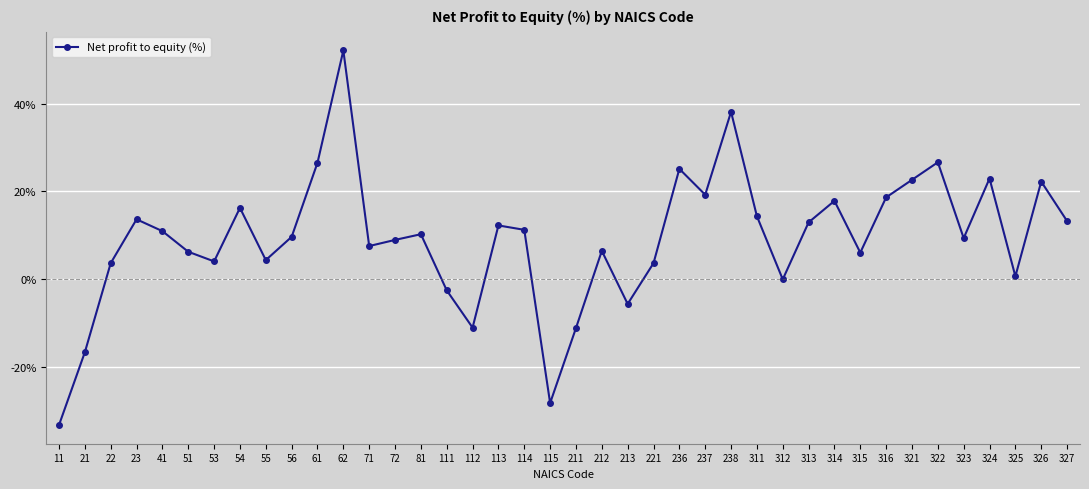

Approximately how many times larger is the value at 324 compared to 323?

2.5